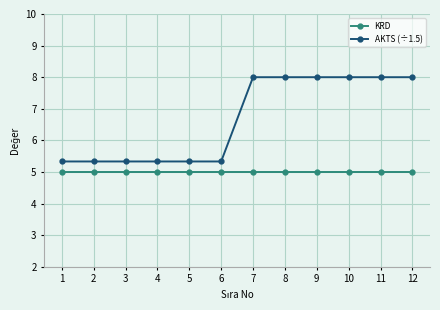

True or false: KRD and AKTS (÷1.5) intersect in this chart.

False